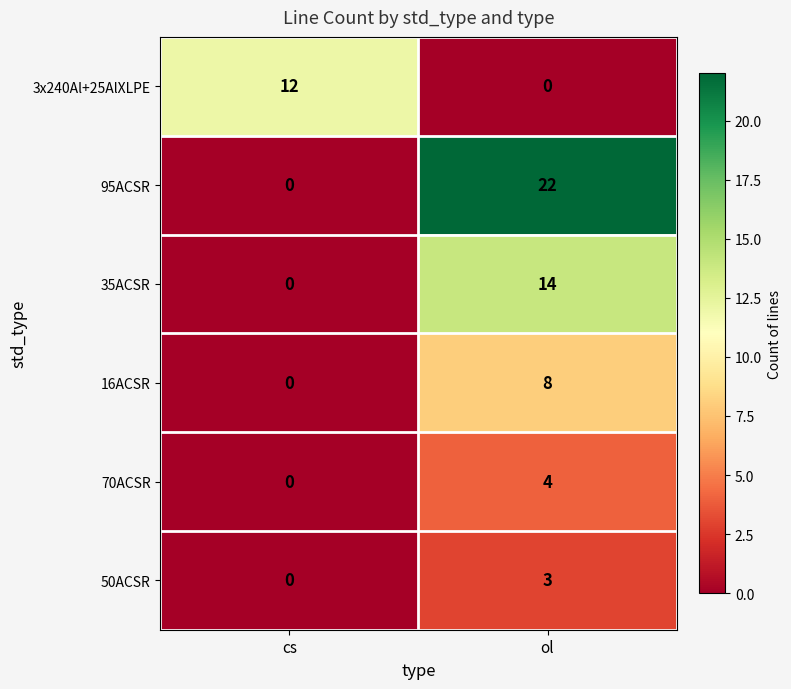

How many values in the 50ACSR series are below 3?

1